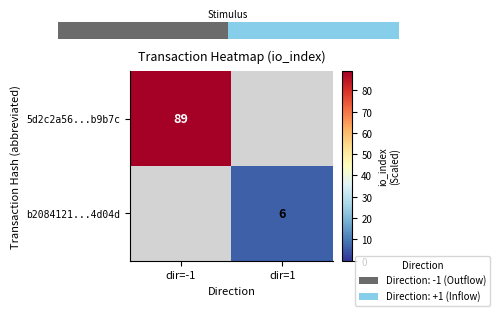

Rank the categories by b2084121...4d04d value from highest to lowest.

dir=-1, dir=1